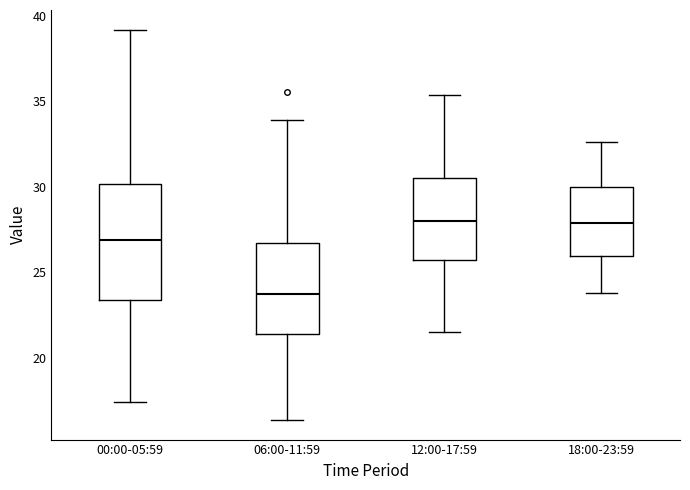

Where does the upper whisker of the box for 18:00-23:59 end on the y-axis? The values are not printed on the chart, so give them approximately, as read against the axis.

32.5